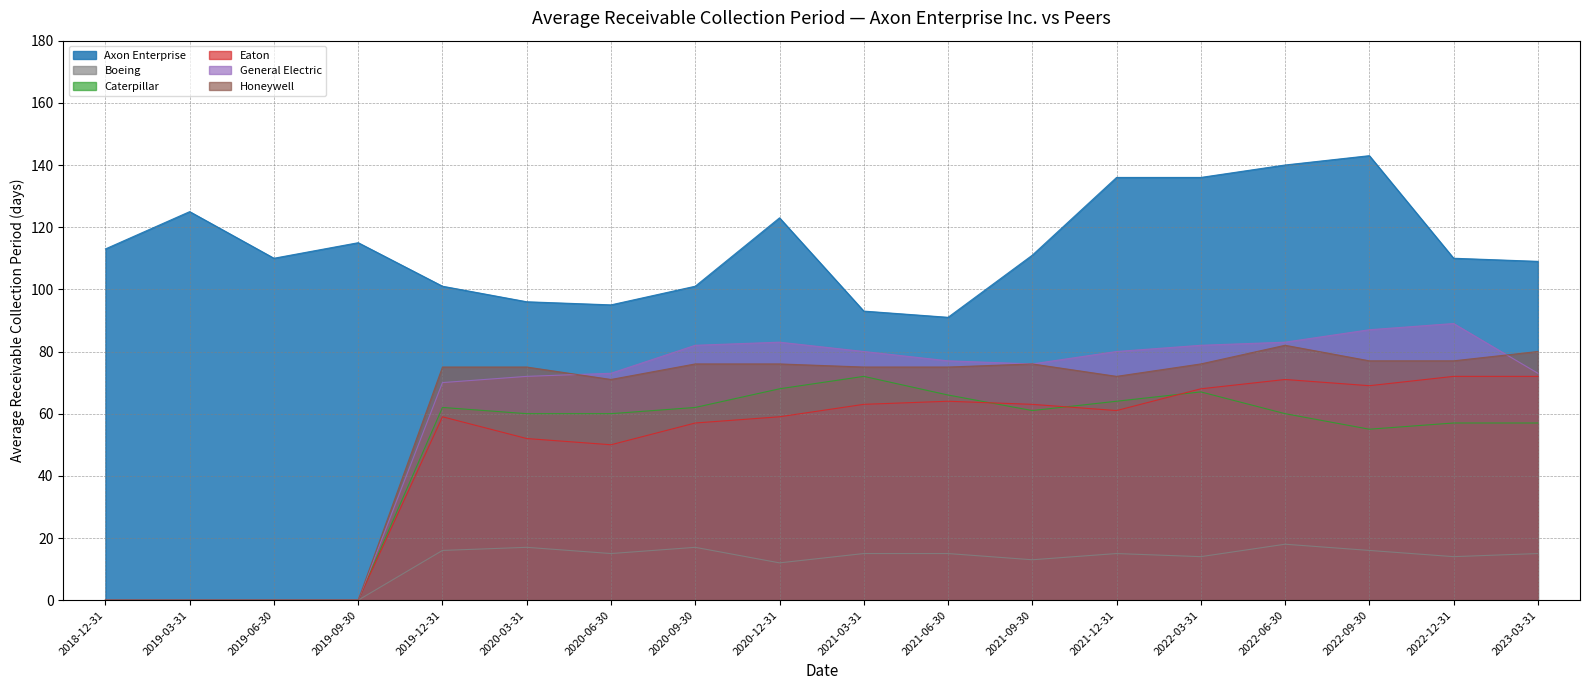

At which label is Honeywell closest to 41?

2020-06-30